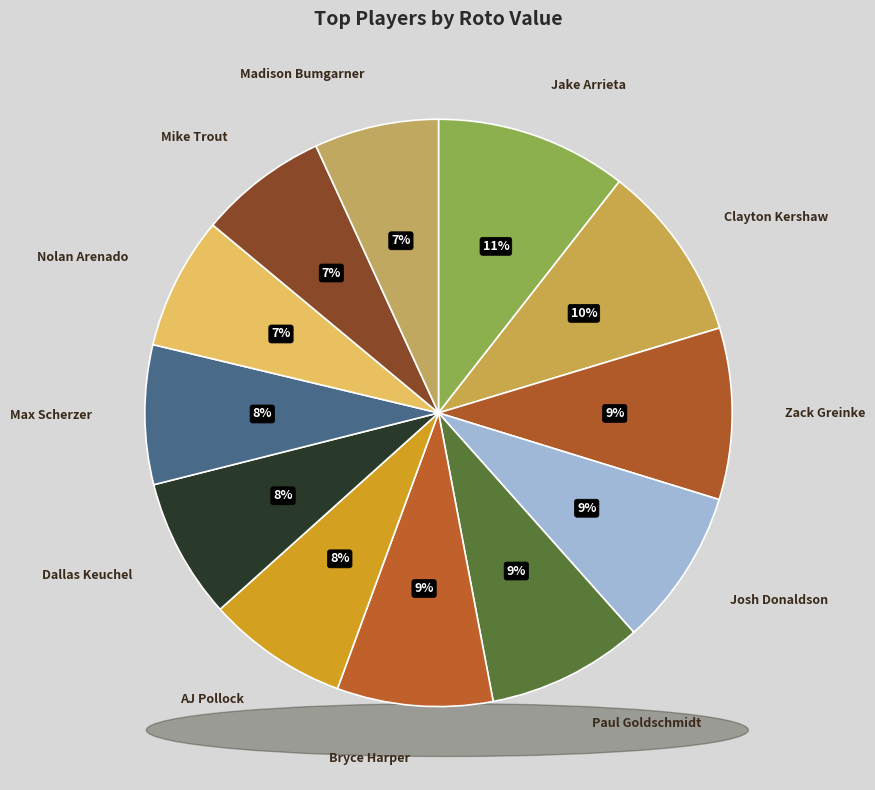

What is the total percentage of Nolan Arenado and Max Scherzer?

15.0%